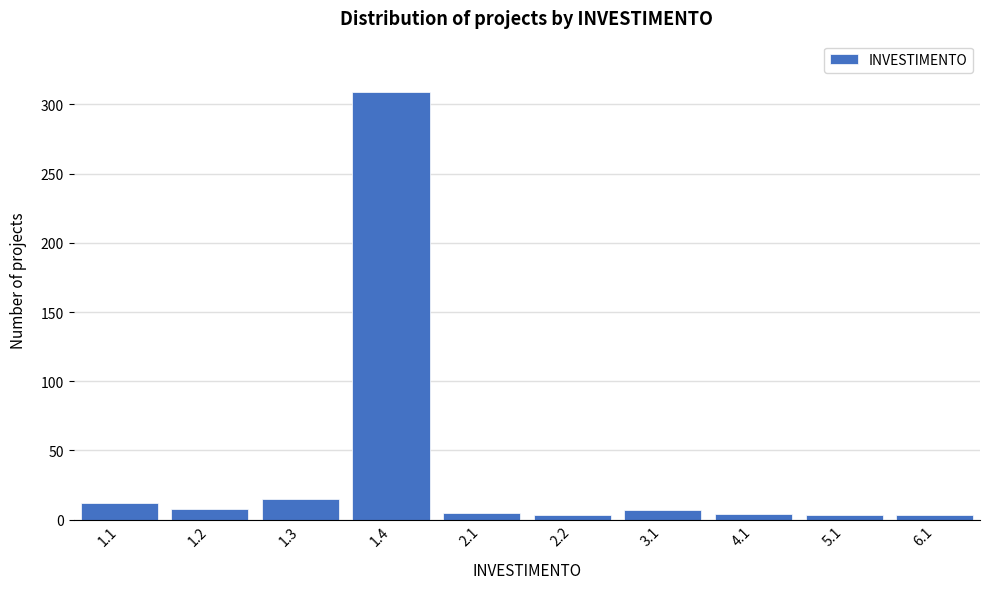

What is the change in value from 1.3 to 1.4?

+294